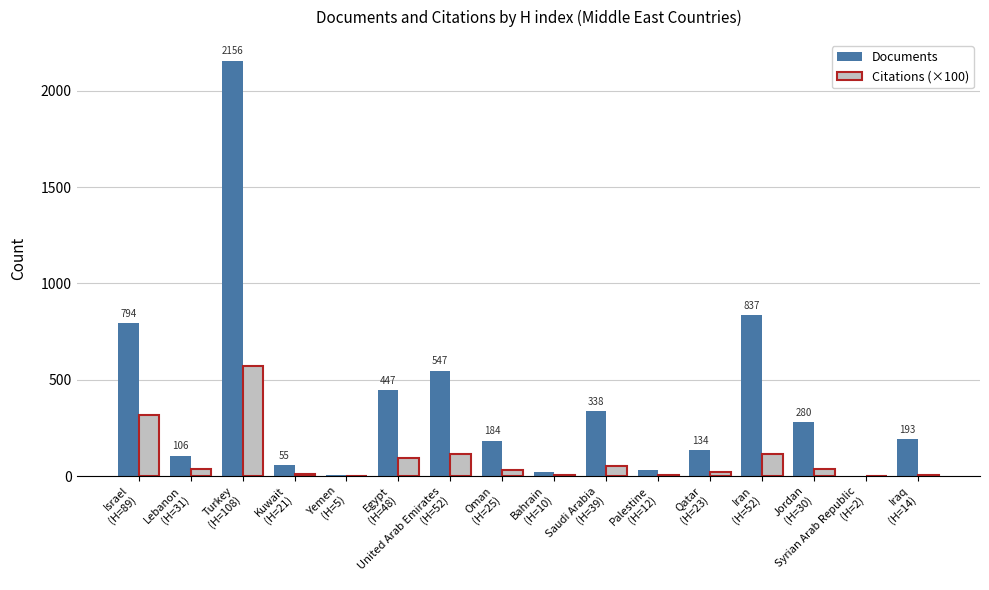

What are all the series names shown in the legend?

Documents, Citations (×100)